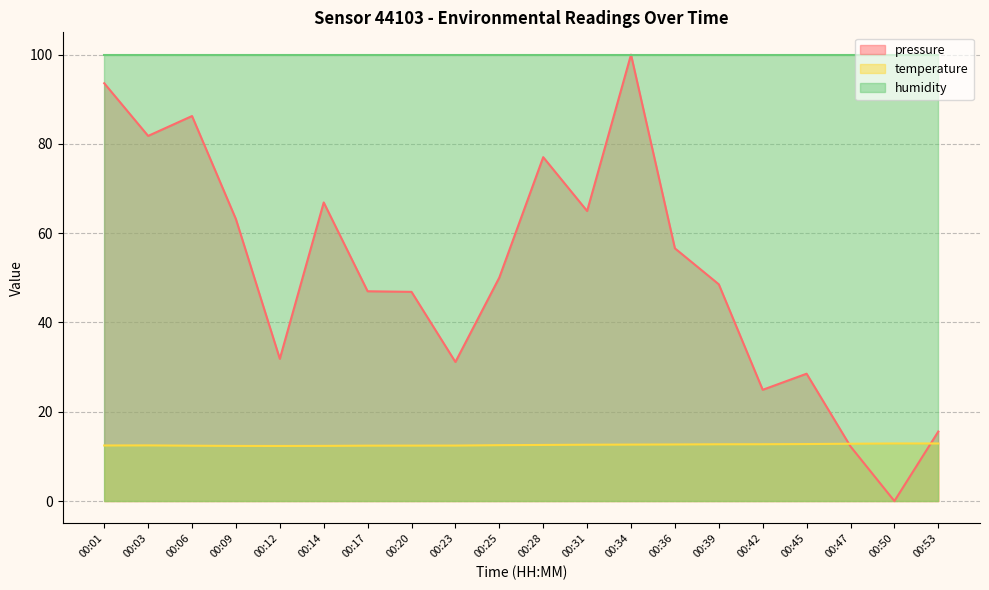

Rank the series by their average value, from lowest to highest.

temperature, pressure, humidity